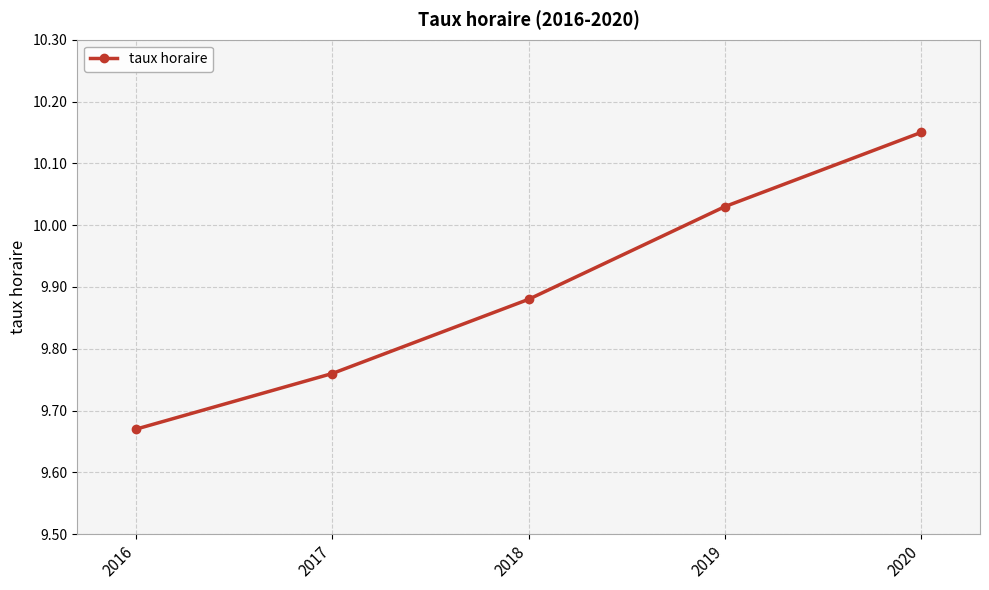

What is the difference between the second highest and minimum values?

0.4